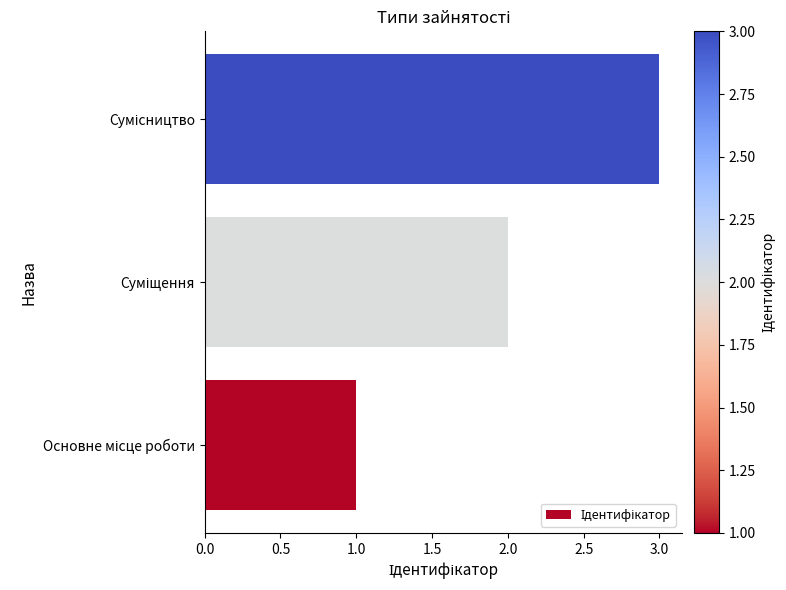

What is the greatest value displayed?

3